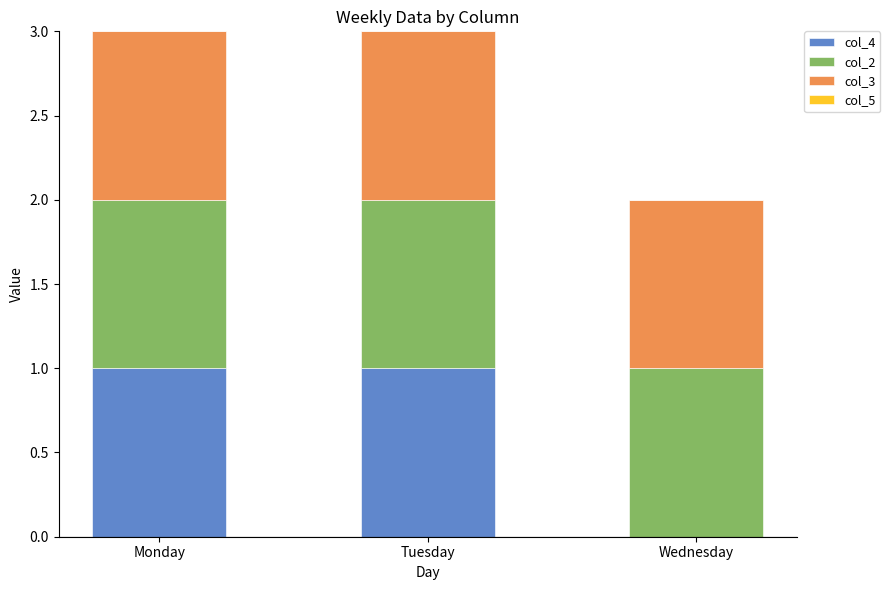

Are the bars grouped side by side (vs. stacked)?

No